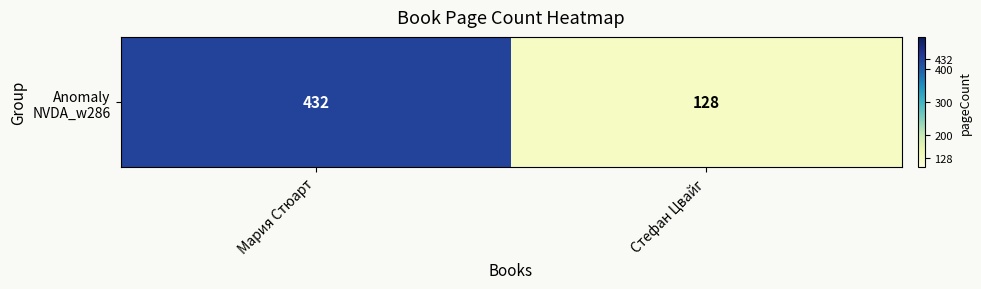

Reading left to right, extract all data points from this chart.

432	128